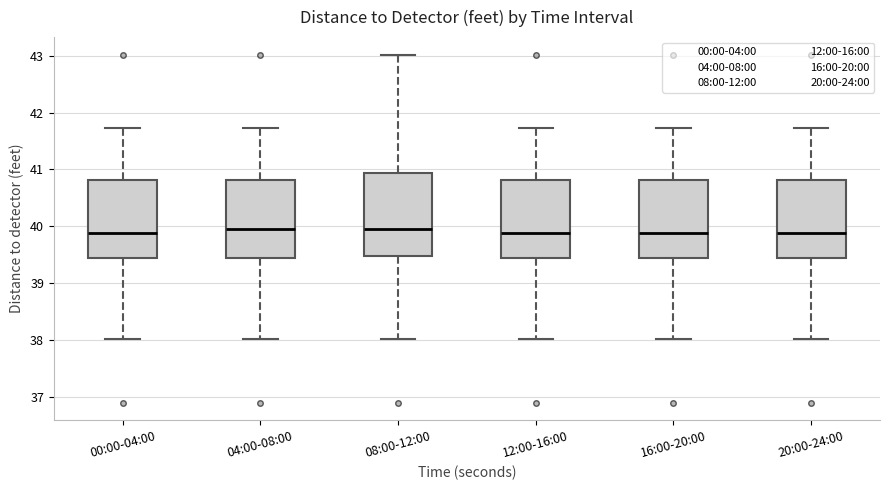

Where does the lower whisker of the box for 16:00-20:00 end on the y-axis? The values are not printed on the chart, so give them approximately, as read against the axis.

38.0